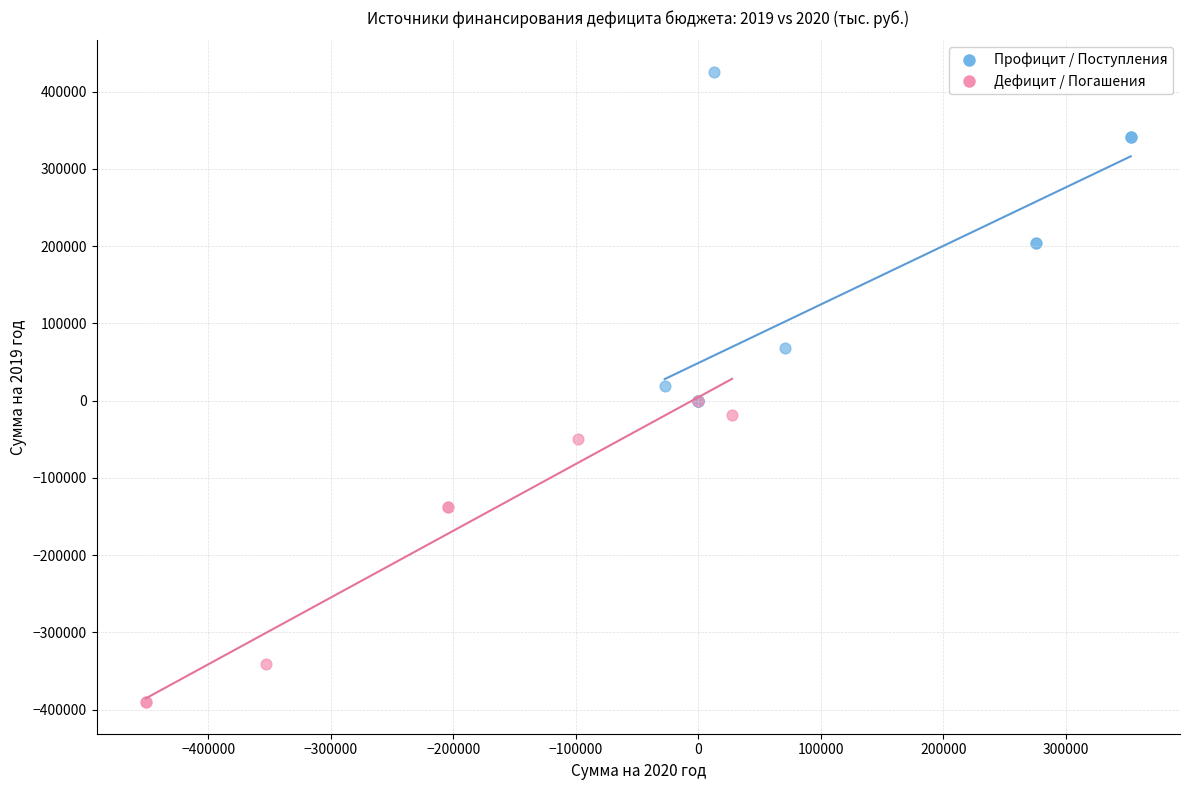

What are all the series names shown in the legend?

Профицит / Поступления, Дефицит / Погашения